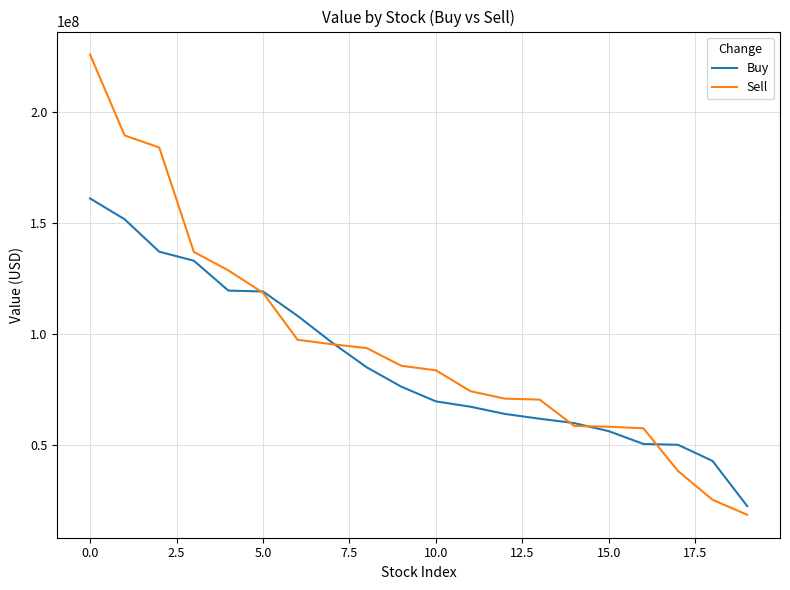

Which series has the largest total across all categories?

Sell